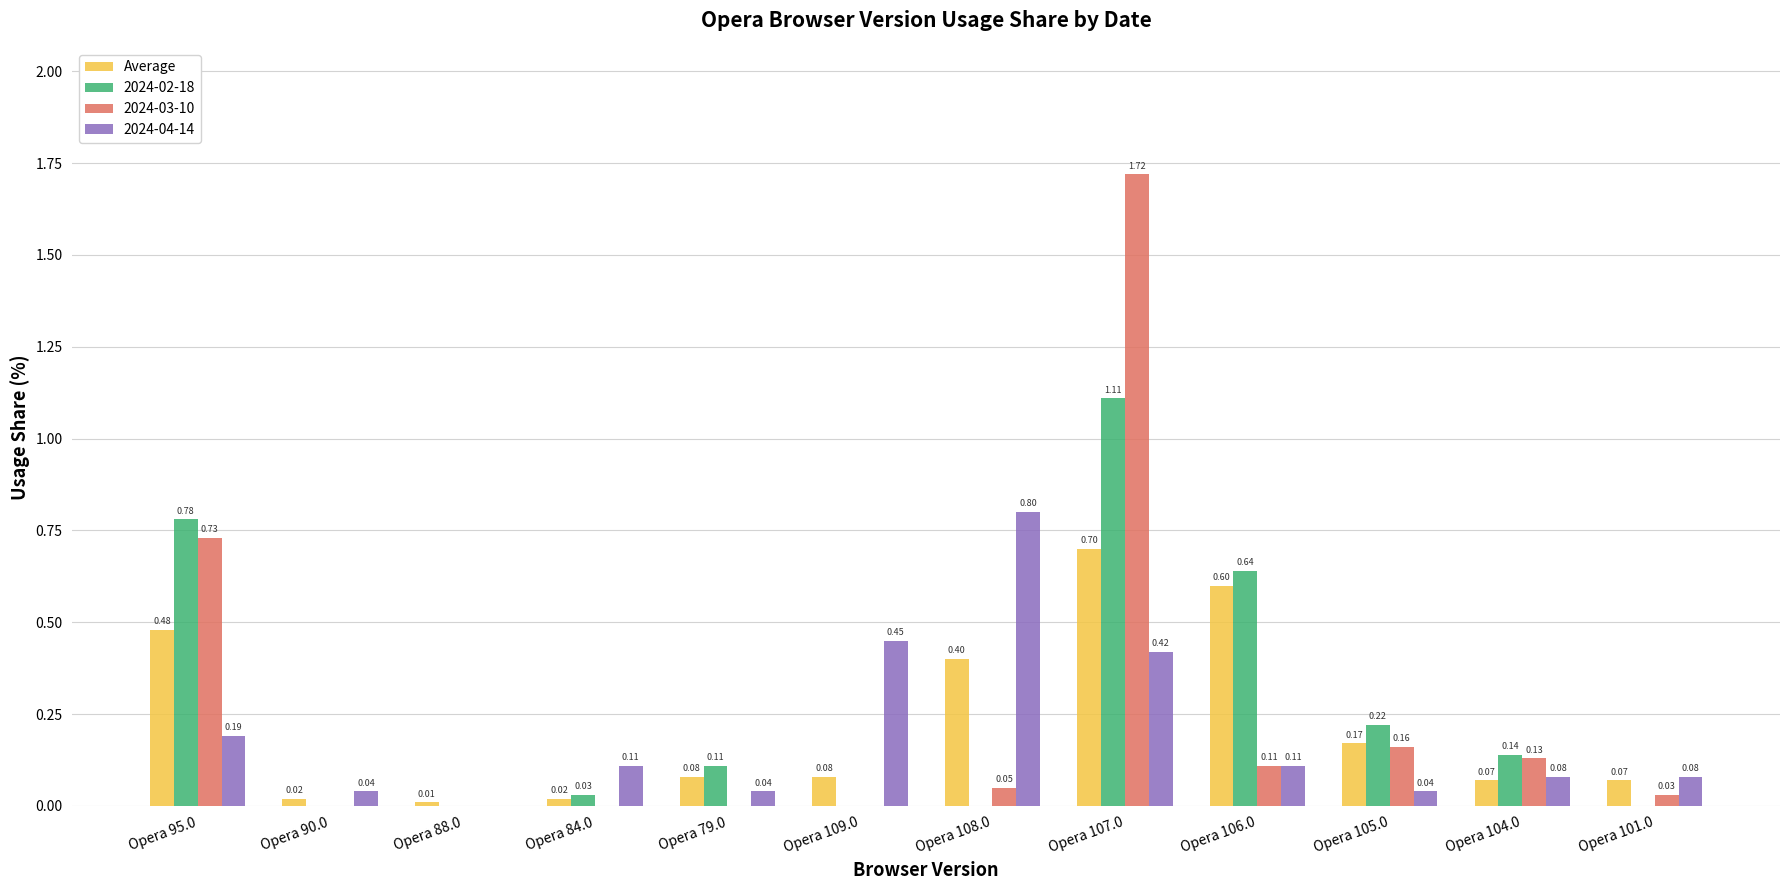

Between Opera 95.0 and Opera 107.0, which series saw the biggest shift?

2024-03-10